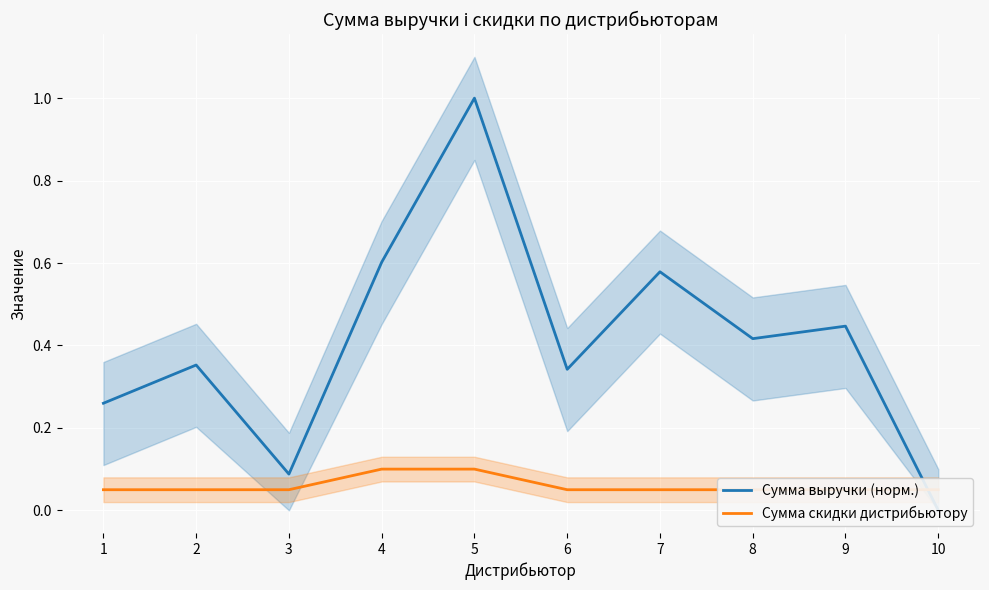

Reading right to left, transcribe all the data shown in this chart.

Сумма выручки (норм.): 0.0	0.4	0.4	0.6	0.3	1.0	0.6	0.1	0.4	0.3
Сумма скидки дистрибьютору: 0.1	0.1	0.1	0.1	0.1	0.1	0.1	0.1	0.1	0.1